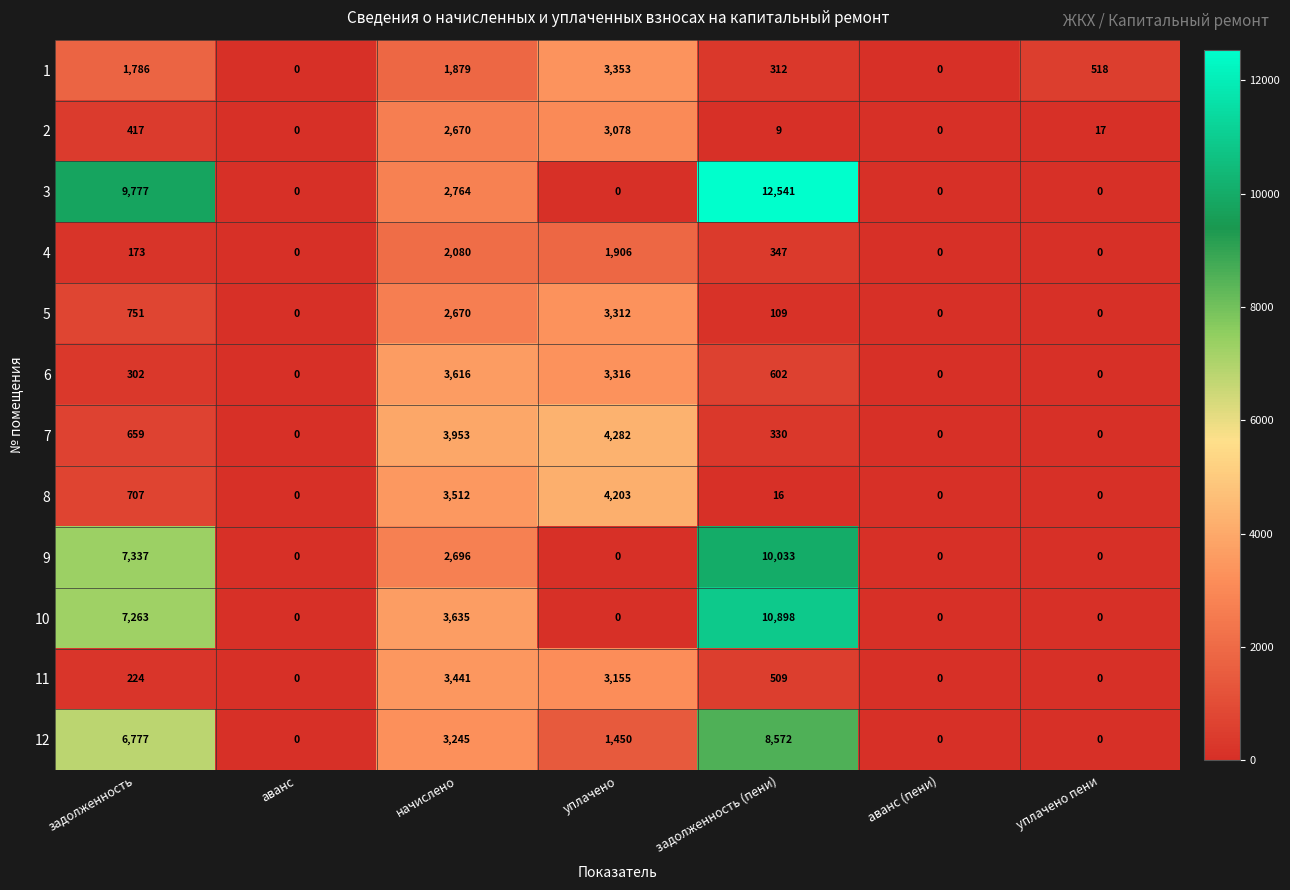

Is it true that 11 equals 1503 at уплачено?

False